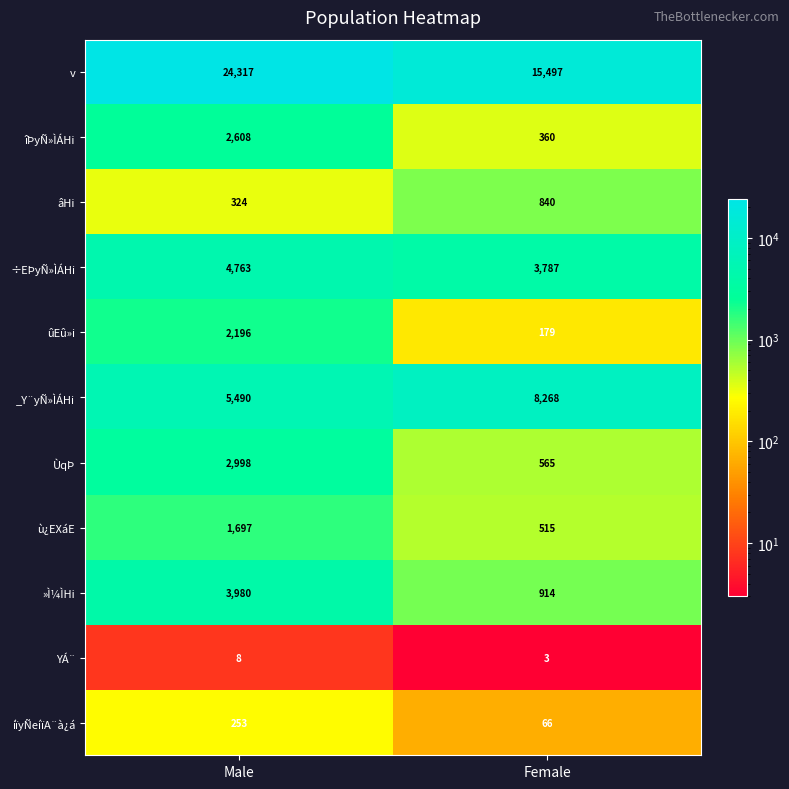

What is the average value of the YÁ¨ series?

6